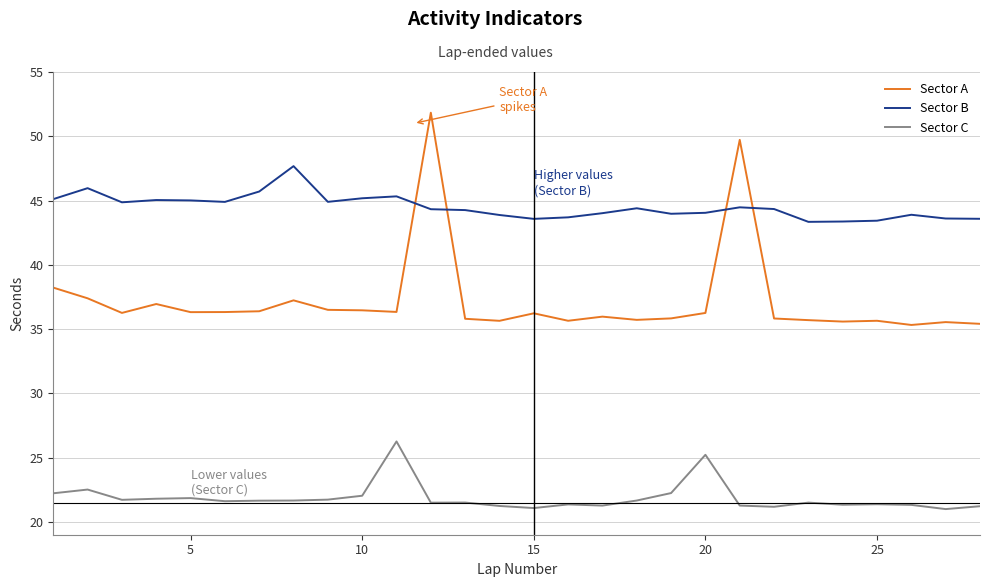

What are all the series names shown in the legend?

Sector A, Sector B, Sector C